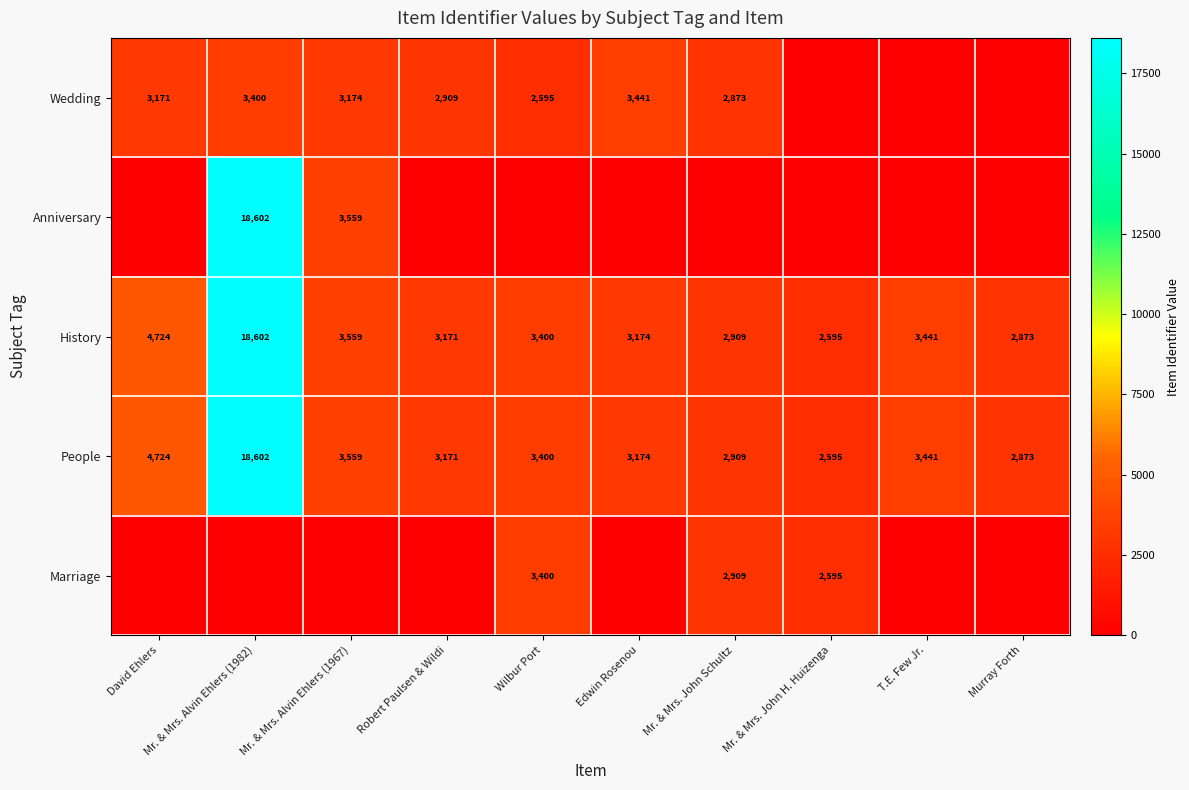

What is the maximum value shown in the chart?

18602